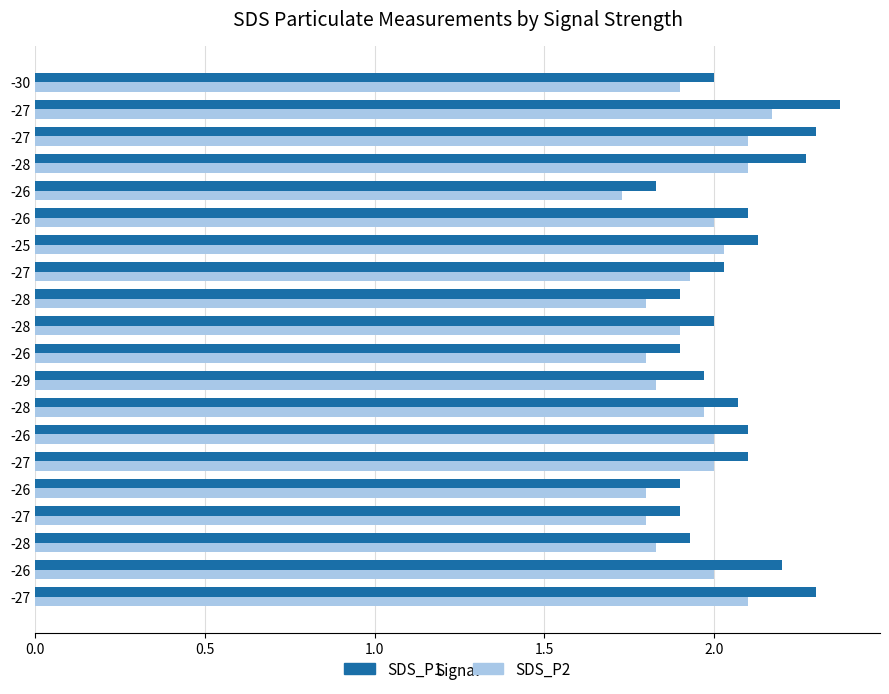

What is the maximum value shown in the chart?

2.4